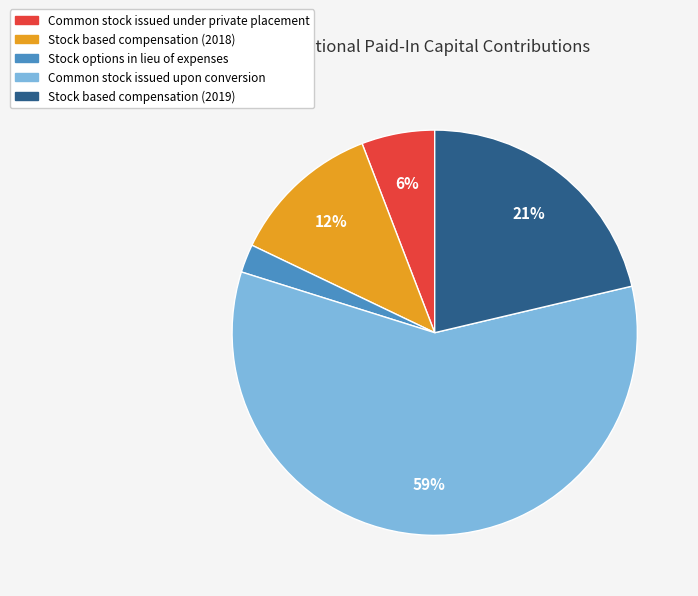

Does Common stock issued upon conversion account for over 50% of the chart?

Yes